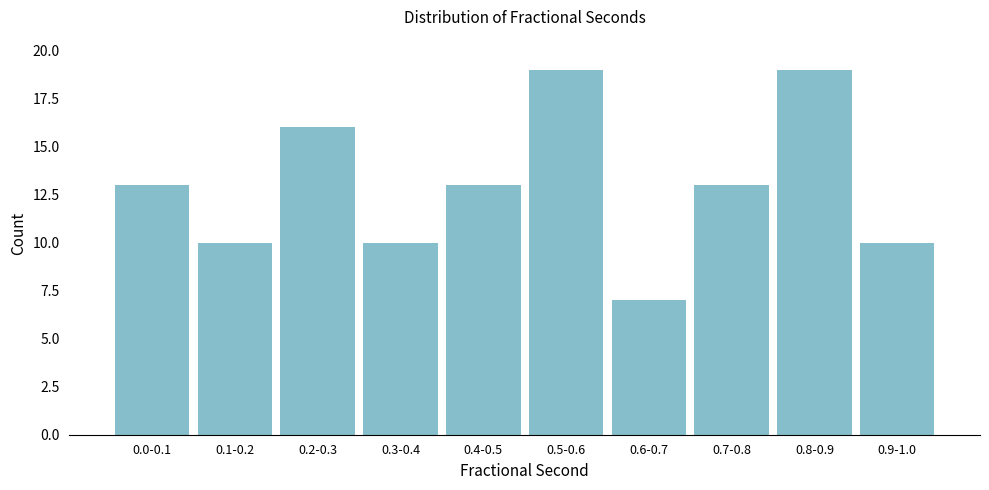

Reading left to right, transcribe all the data shown in this chart.

13	10	16	10	13	19	7	13	19	10